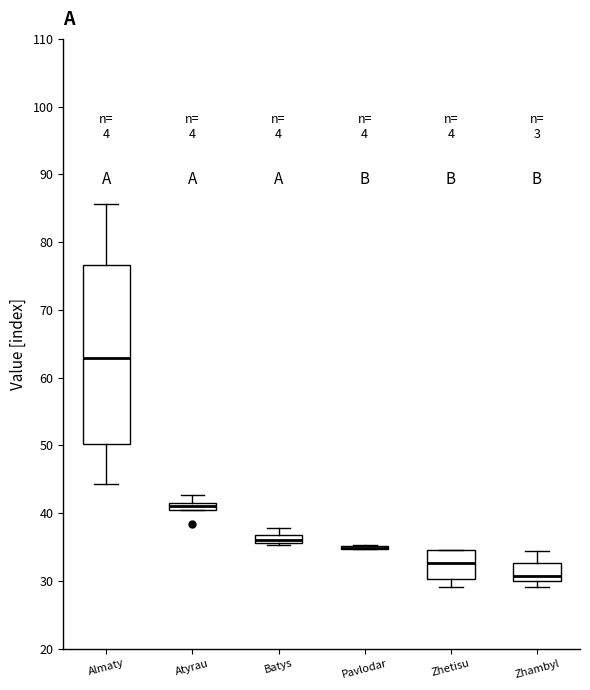

Which box is the tallest, from its lower edge to its upper edge?

Almaty